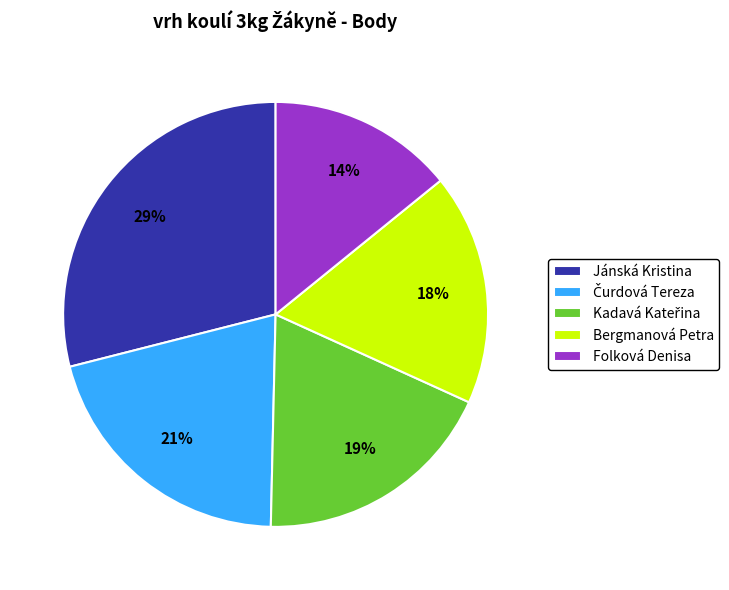

Which has a higher value, Folková Denisa or Jánská Kristina?

Jánská Kristina